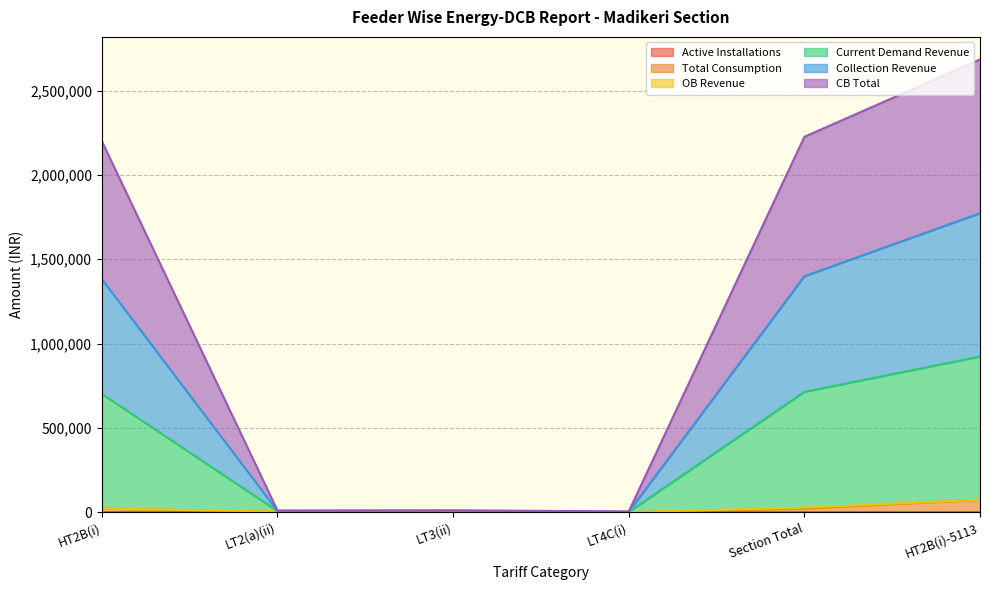

Does the chart have visible grid lines?

Yes